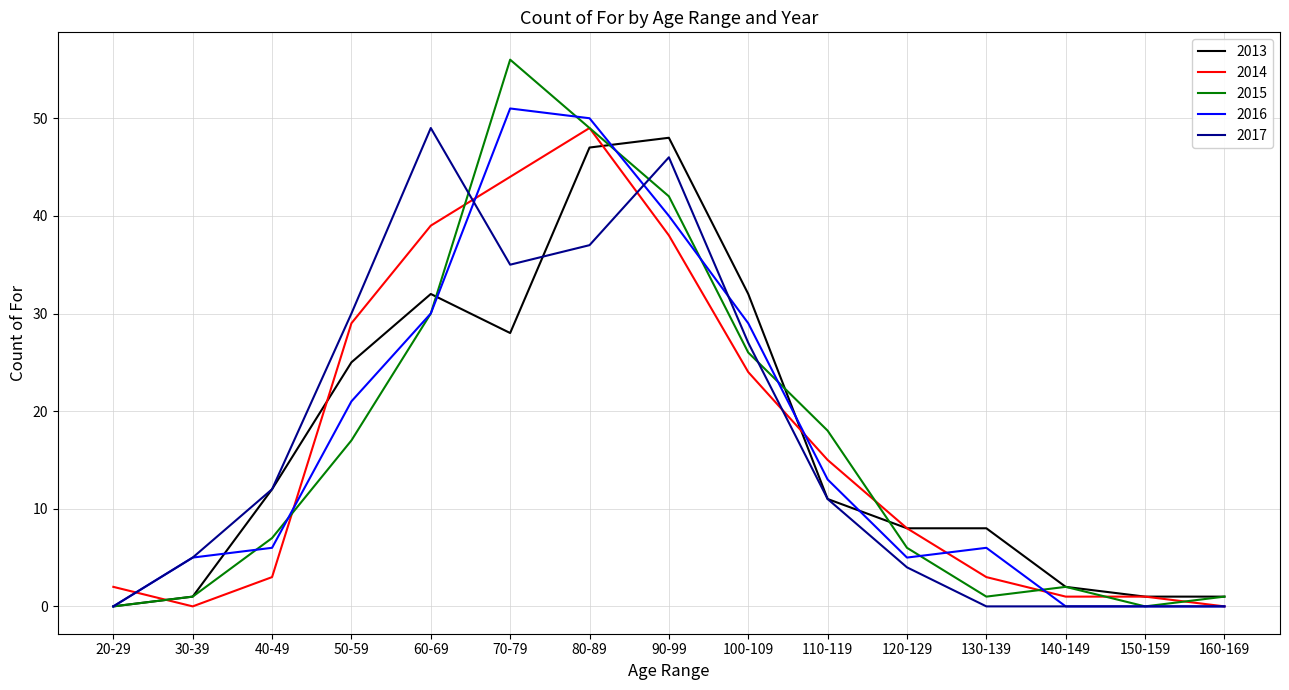

What is the total value across all series at 150-159?

2